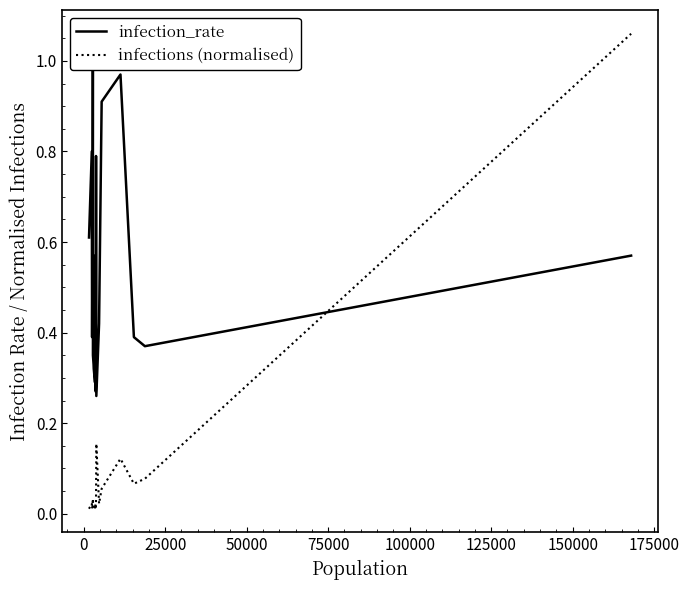

Reading left to right, transcribe all the data shown in this chart.

infection_rate: 0.6	0.8	0.4	0.7	1.1	0.3	0.3	0.3	0.3	0.6	0.3	0.3	0.8	0.3	0.4	0.9	1.0	0.4	0.4	0.6
infections (normalised): 0.0	0.0	0.0	0.0	0.0	0.0	0.0	0.0	0.0	0.0	0.0	0.0	0.0	0.2	0.0	0.1	0.1	0.1	0.1	1.1